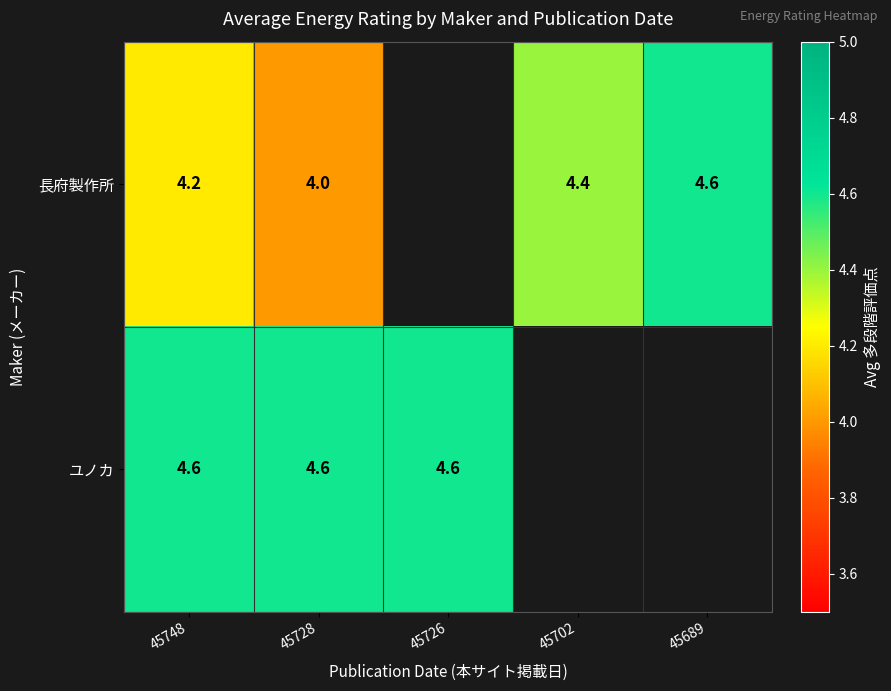

What is the sum of the ユノカ values at 45726 and 45748?

9.2